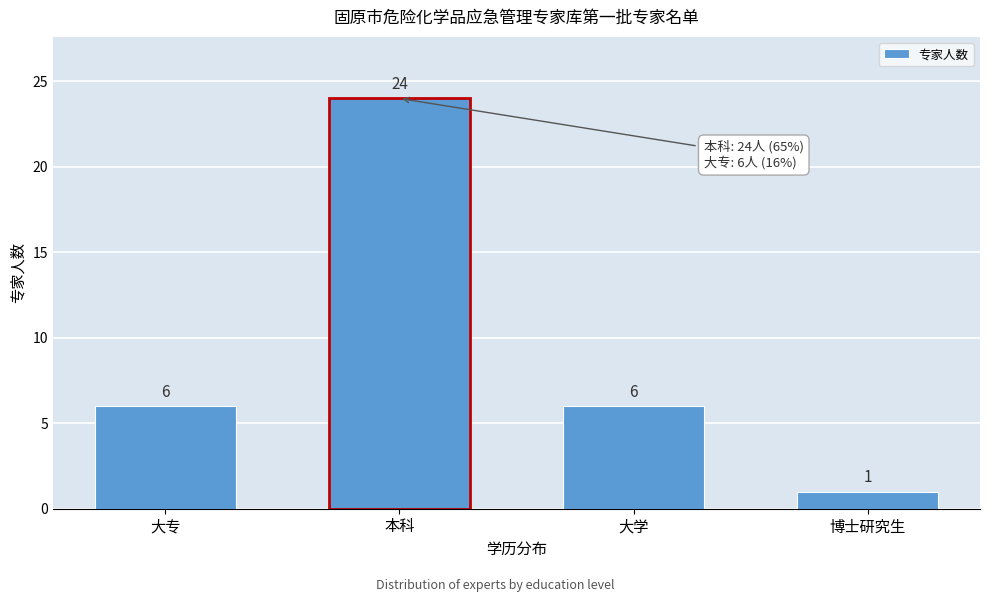

Reading left to right, extract all data points from this chart.

6	24	6	1